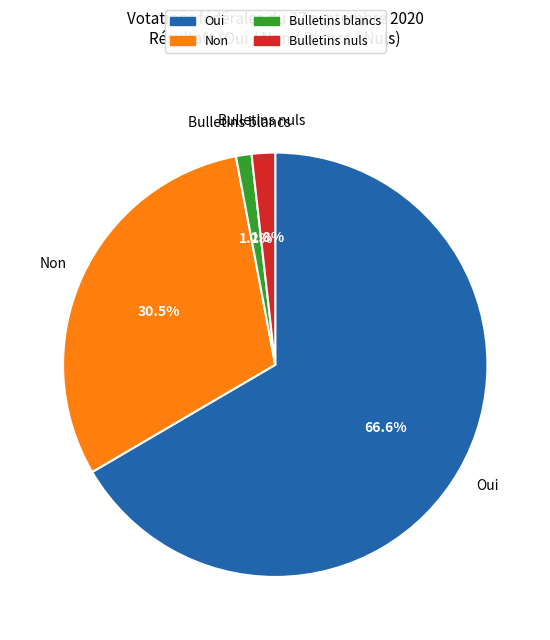

Is there any slice that represents more than half of the pie?

Yes